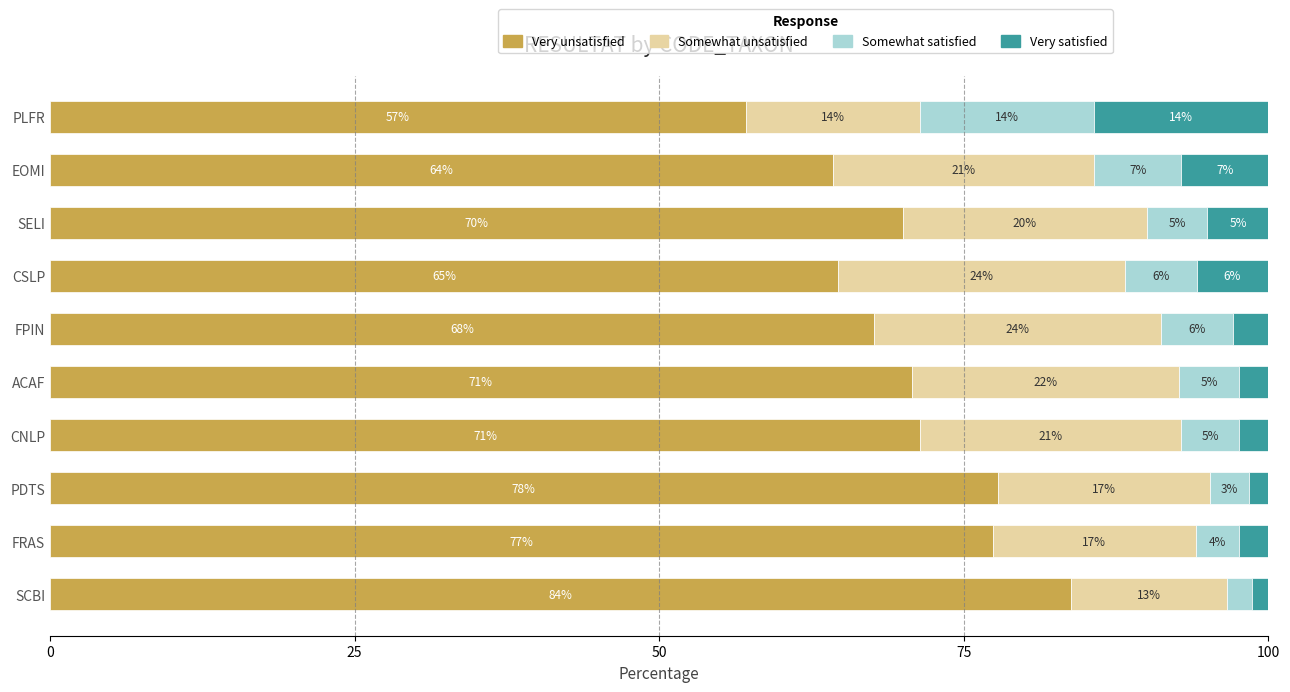

What are all the series names shown in the legend?

Very unsatisfied, Somewhat unsatisfied, Somewhat satisfied, Very satisfied